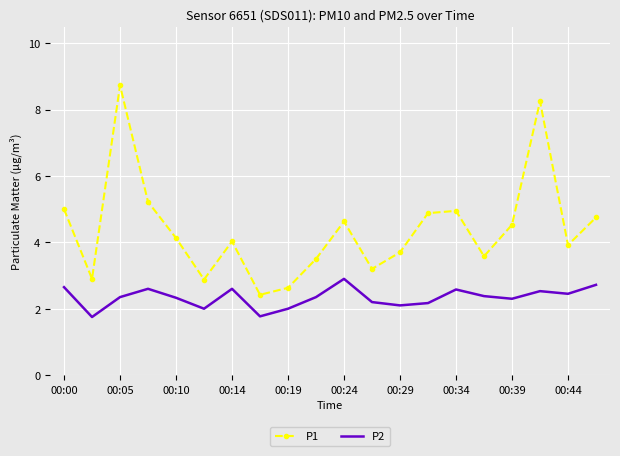

True or false: P1 and P2 intersect in this chart.

False